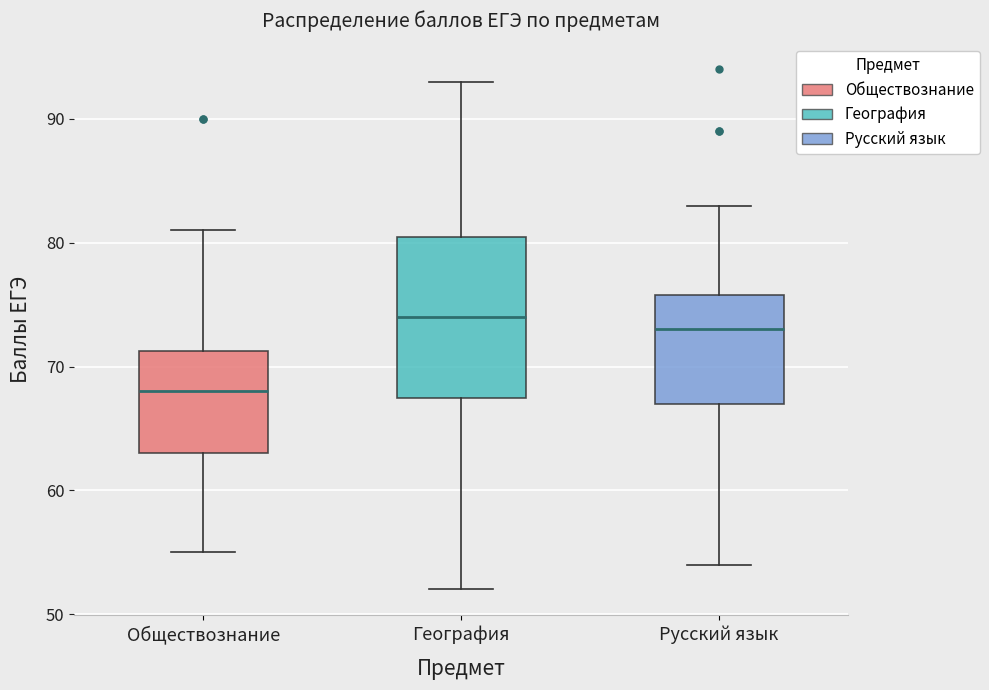

Comparing the boxes themselves (not the whiskers), which one is the tallest?

География